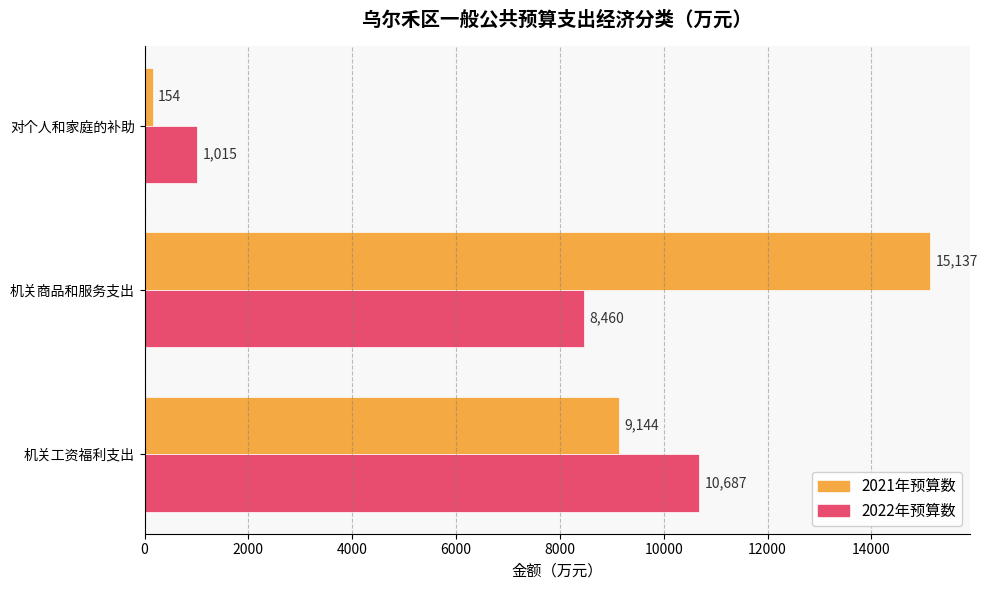

Which series has the largest total across all categories?

2021年预算数